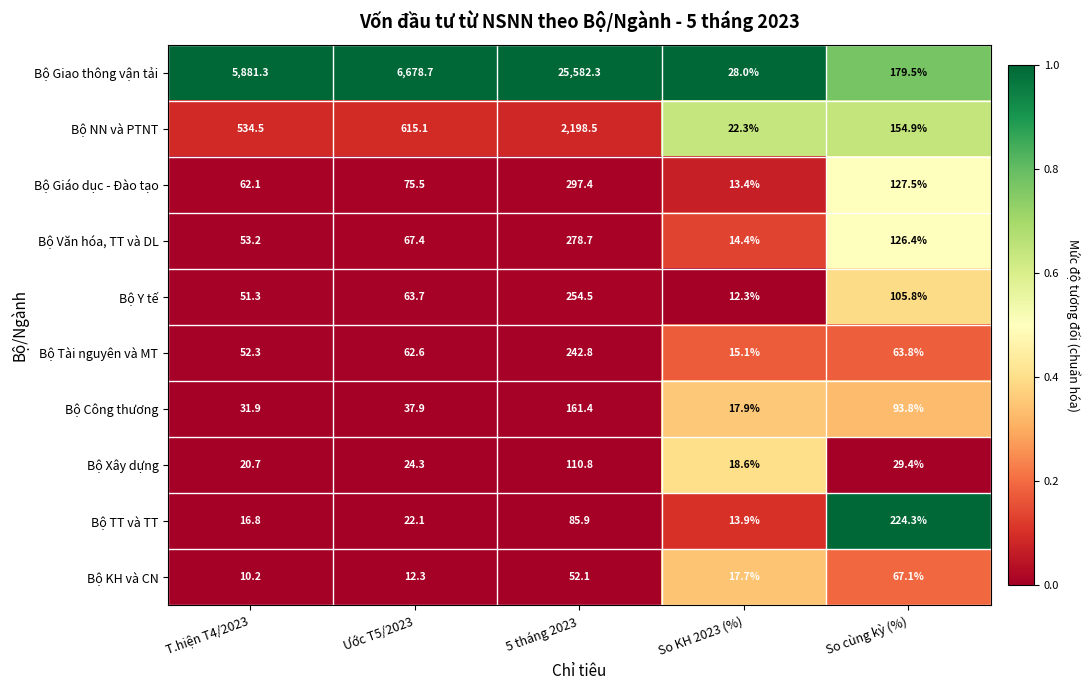

At which category does the chart reach its peak across all series?

5 tháng 2023